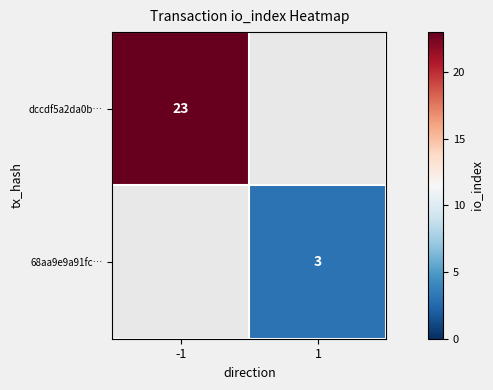

Which label corresponds to the smallest value in the chart?

1